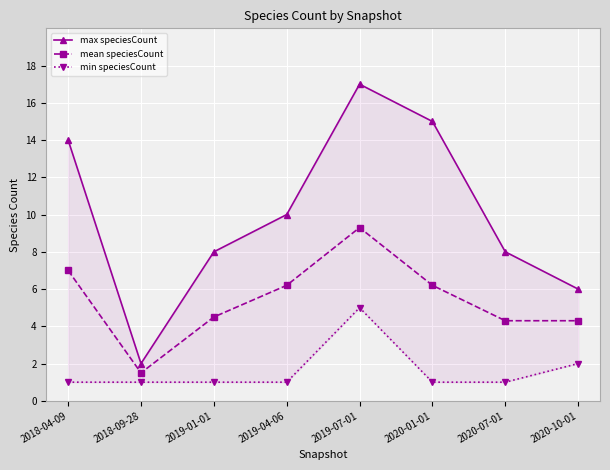

What are all the series names shown in the legend?

max speciesCount, mean speciesCount, min speciesCount